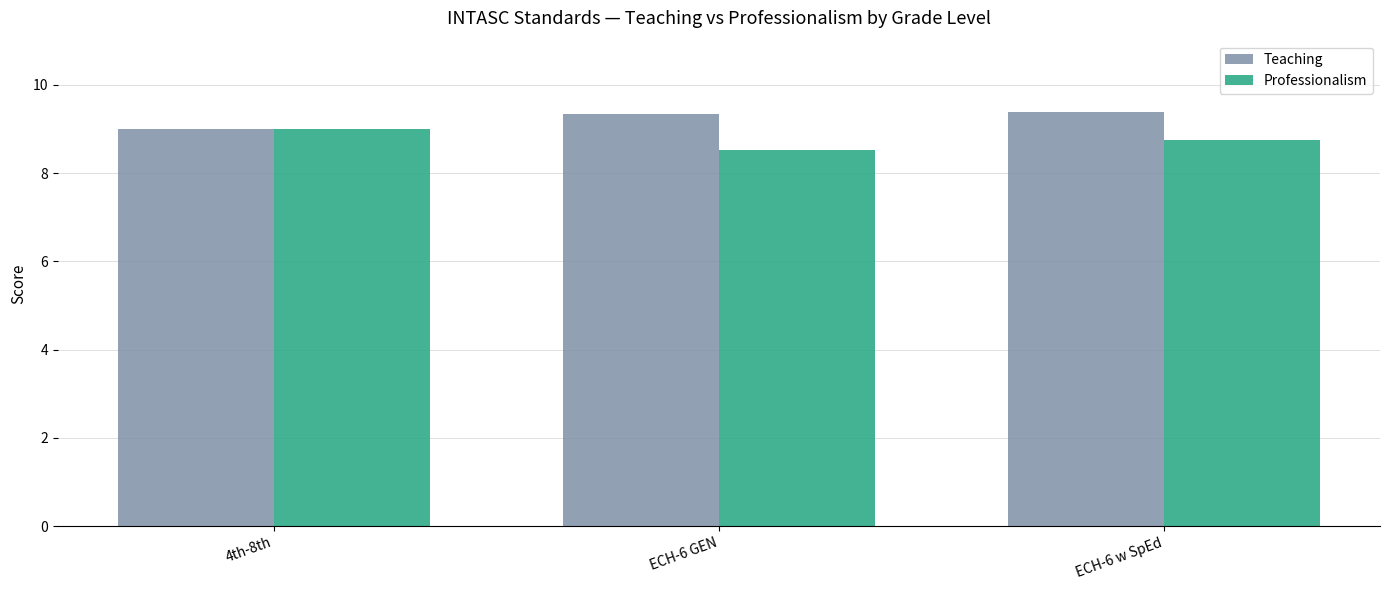

What is the maximum value shown in the chart?

9.4